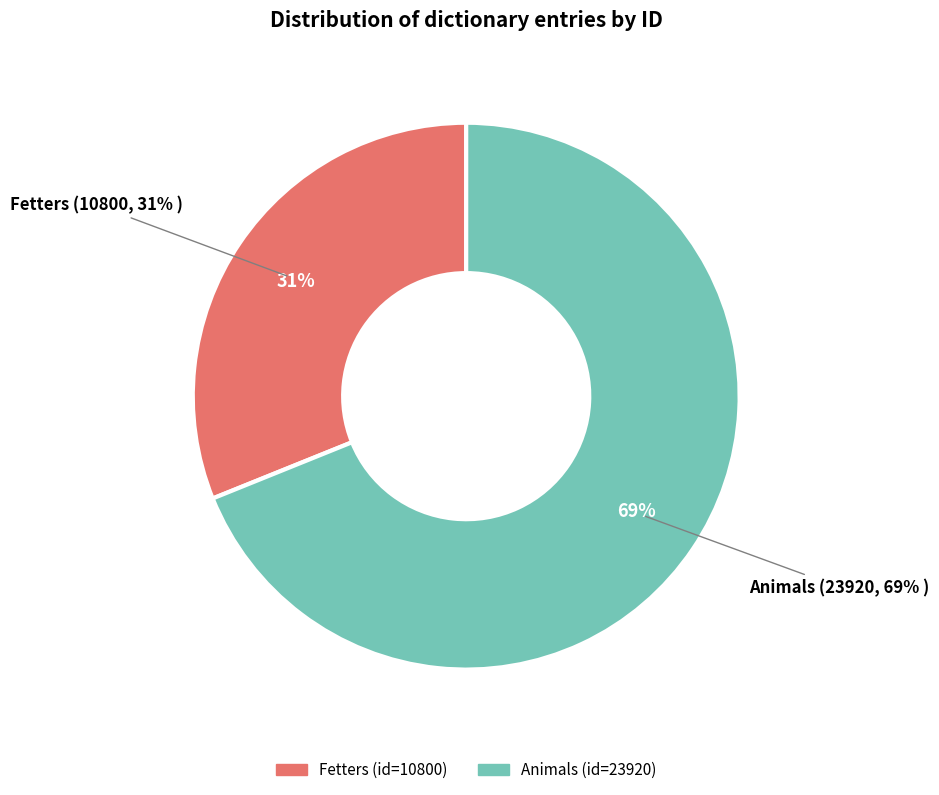

Approximately how many times larger is the value at Animals compared to Fetters?

2.2